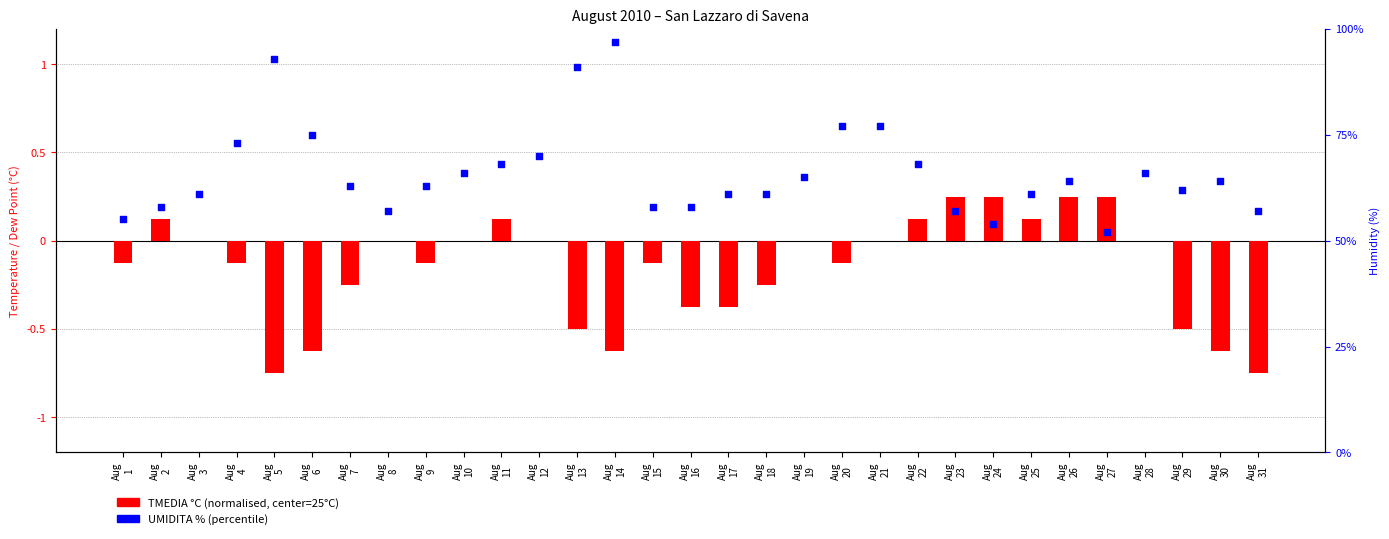

Which series reaches the maximum Y coordinate?

UMIDITA %